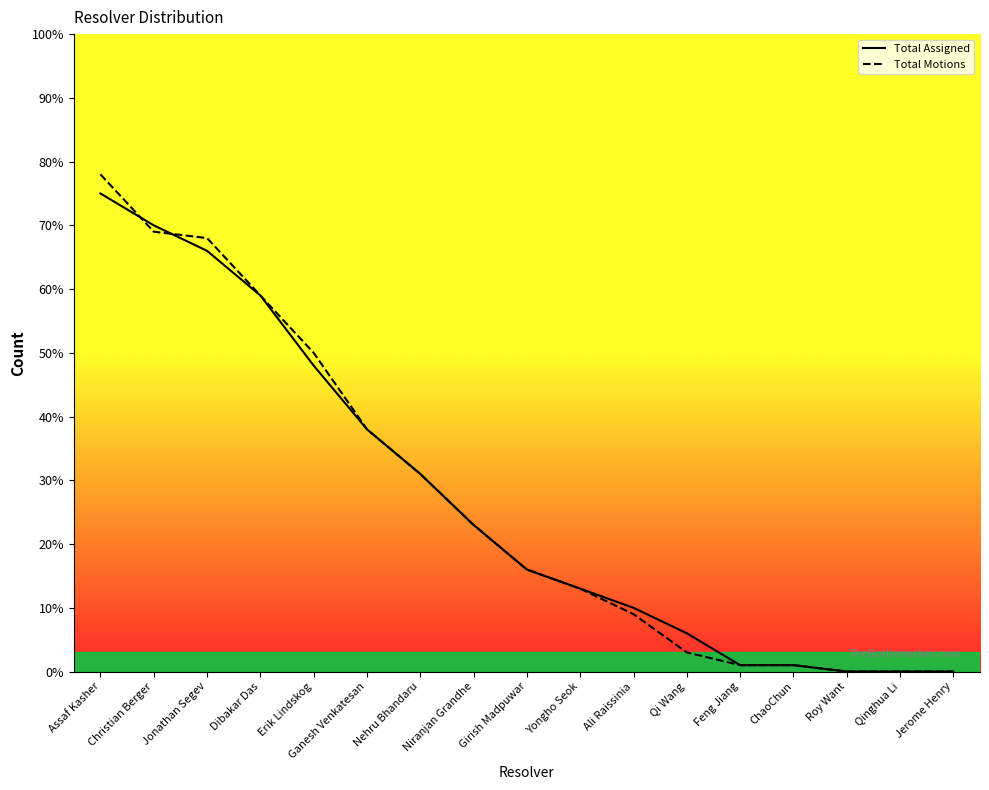

Which category has the lowest value in the Total Assigned series?

Roy Want